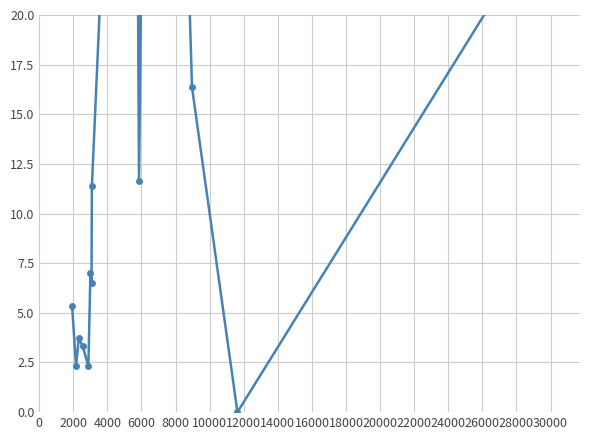

Does the chart have visible grid lines?

Yes